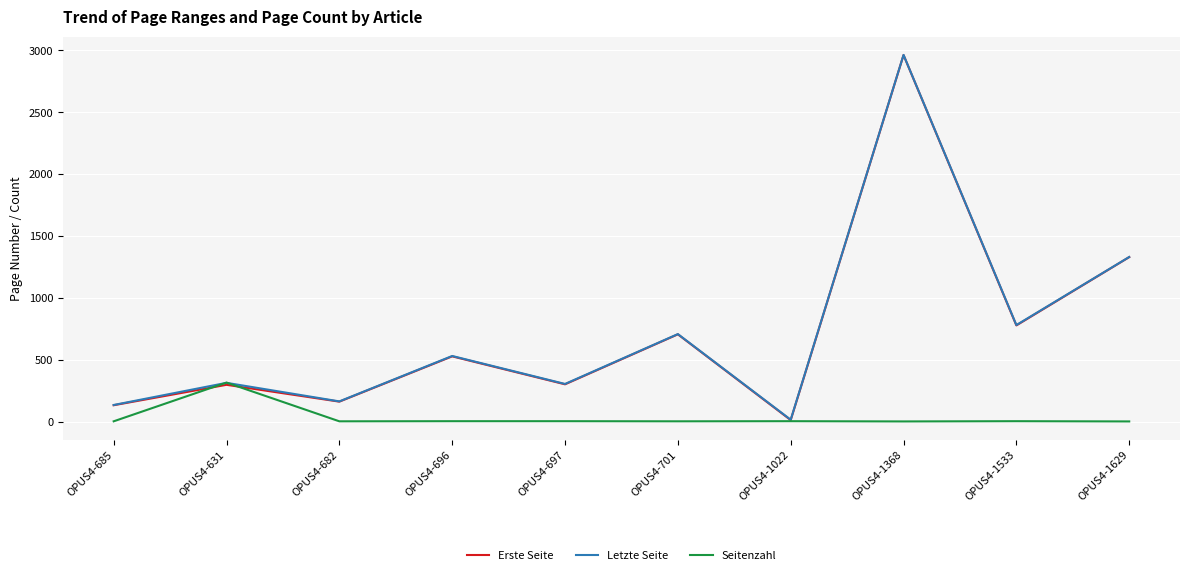

What is the spread (max minus min) of values at OPUS4-697?

301